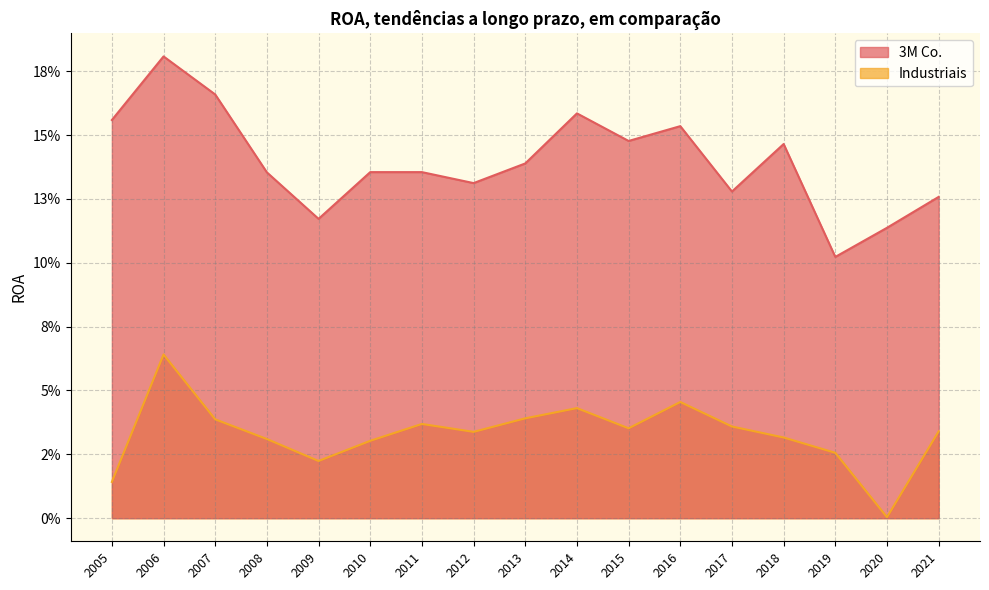

How many 3M Co. values are between 0 and 1?

17